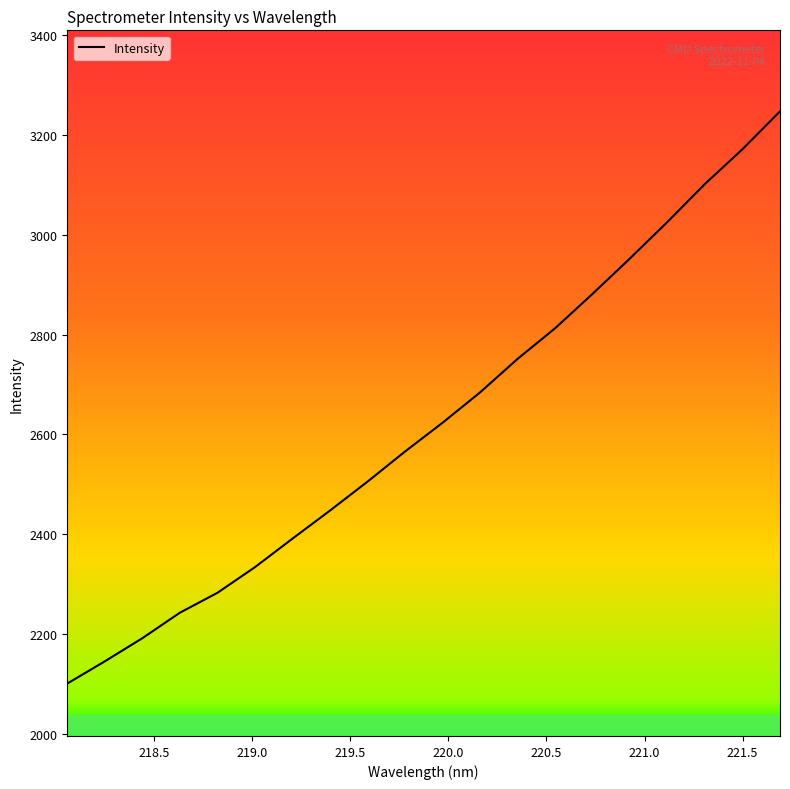

What is the smallest value displayed?

2100.7